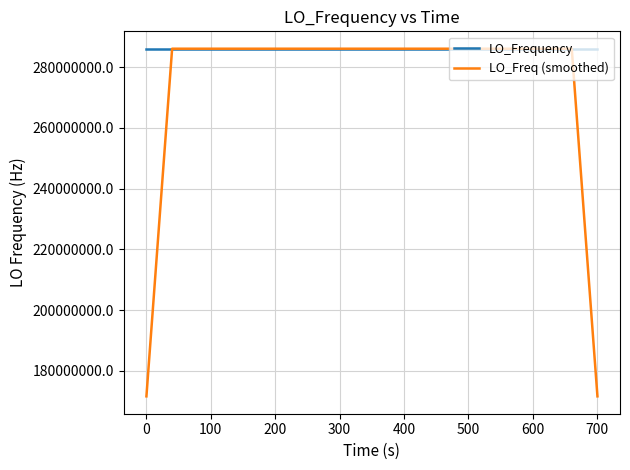

Which series has the largest total across all categories?

LO_Frequency